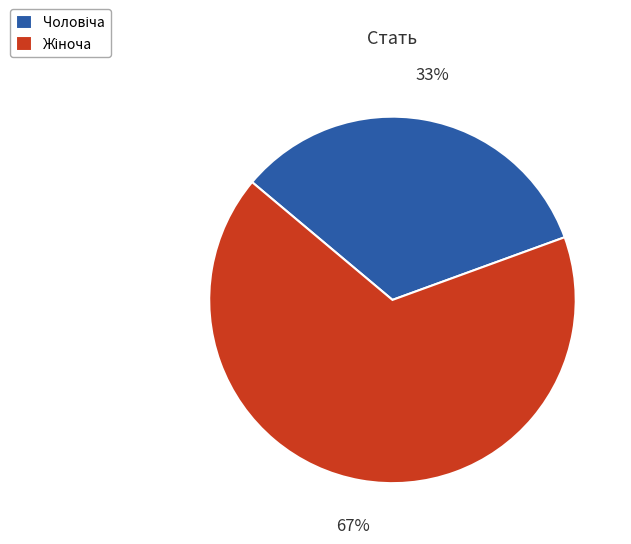

How many segments does this pie chart have?

2